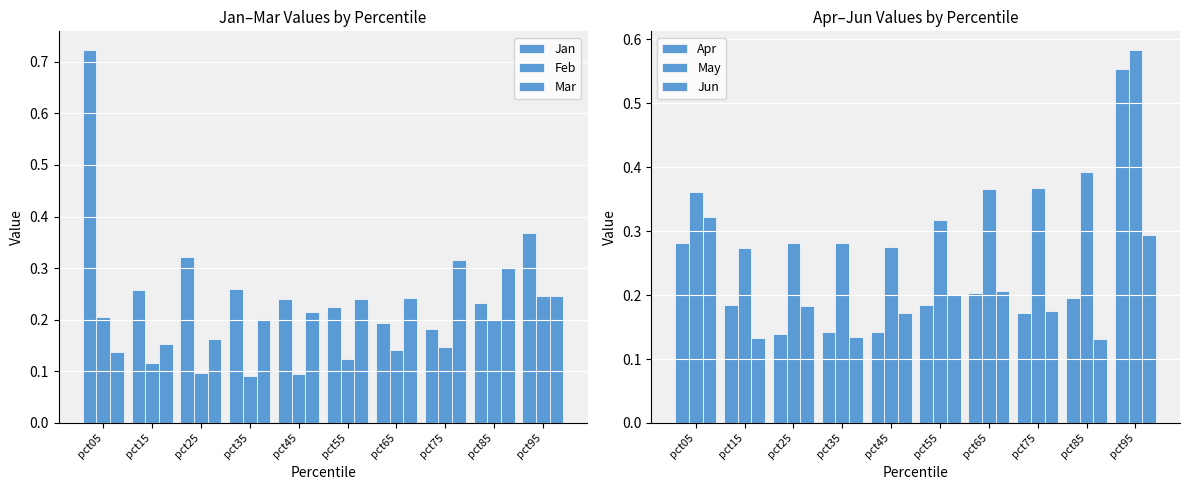

The value of Feb at pct85 is 0.1. True or false?

False